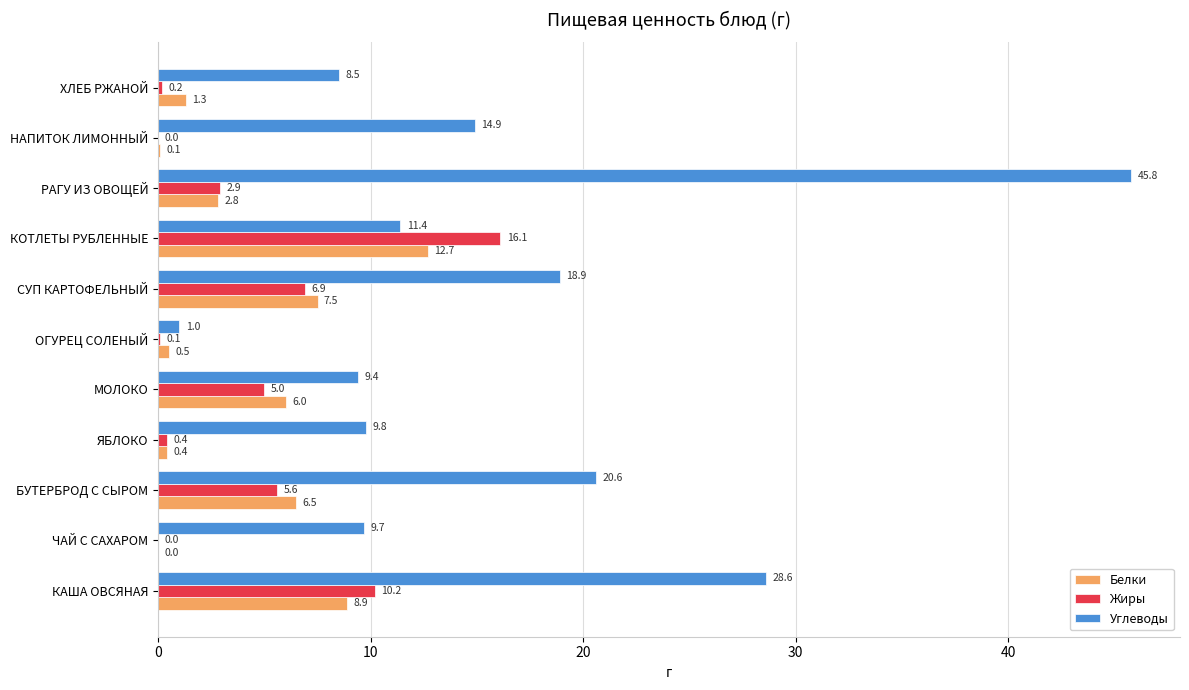

The value of Жиры at ЧАЙ С САХАРОМ is -7.1. True or false?

False